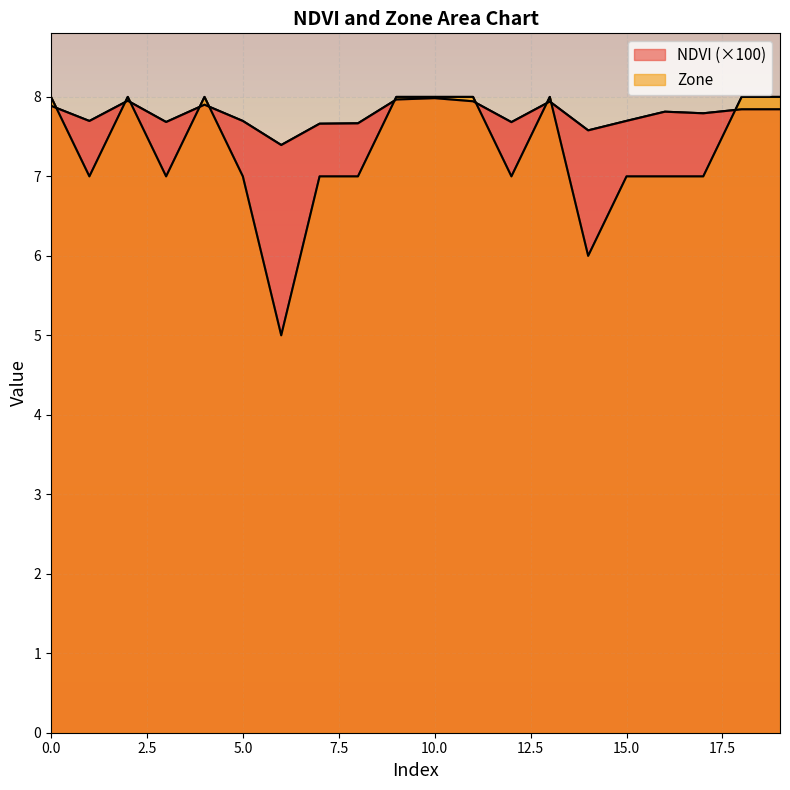

What is the sum of the NDVI values at 3 and 8?

15.4